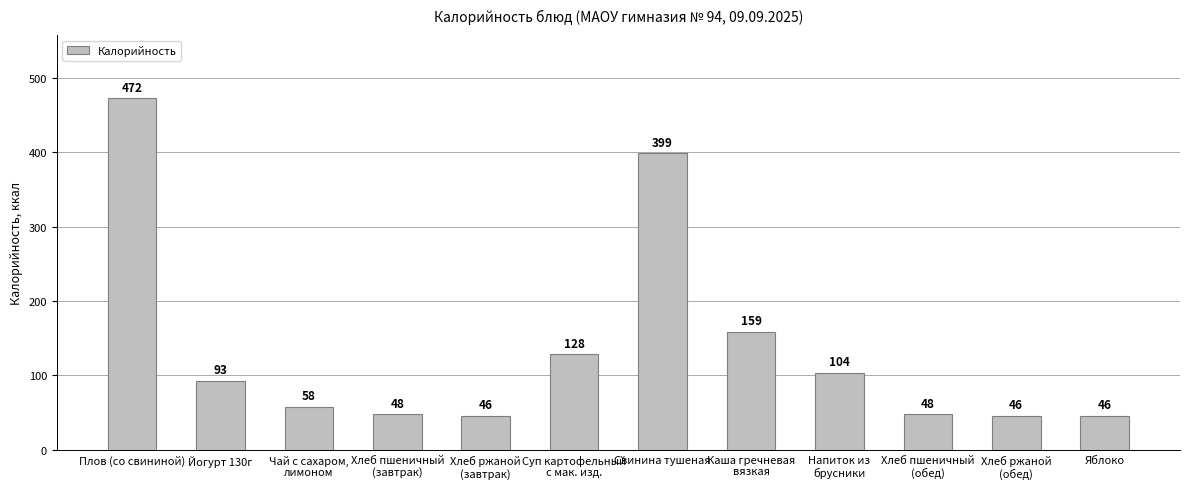

At which label does the data first exceed 93?

Плов (со свининой)